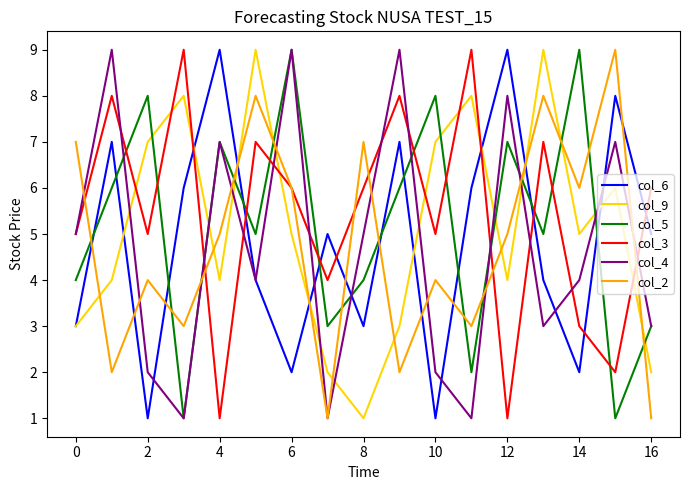

What is the greatest value displayed?

9